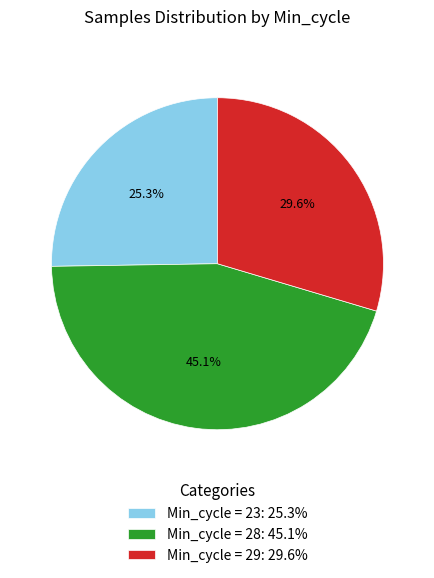

Count the number of slices in the pie.

3